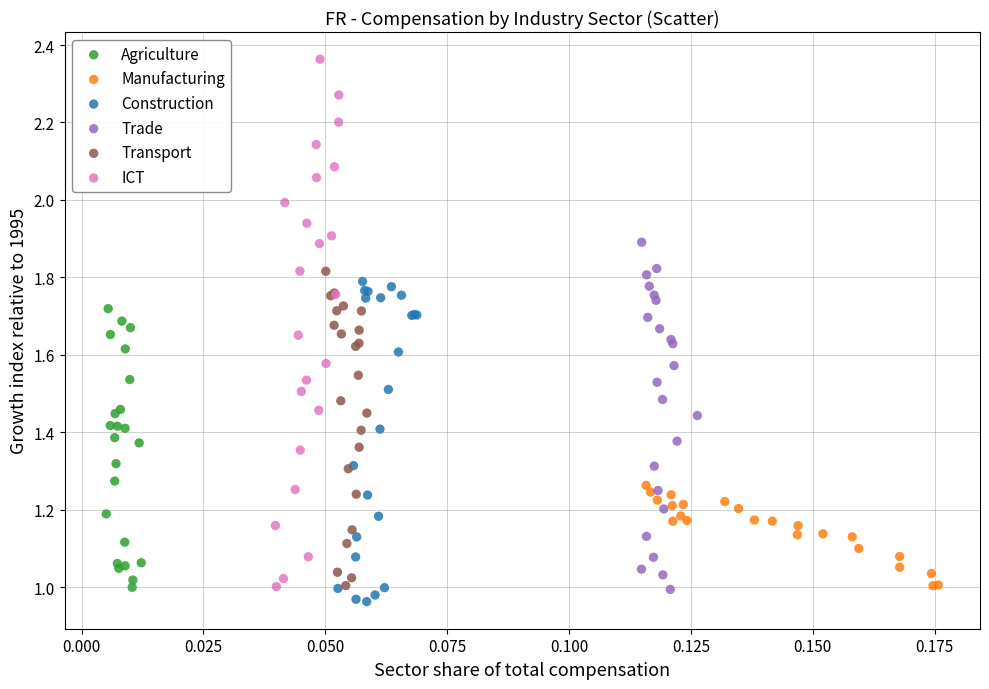

Which series has the widest spread of Y values?

ICT